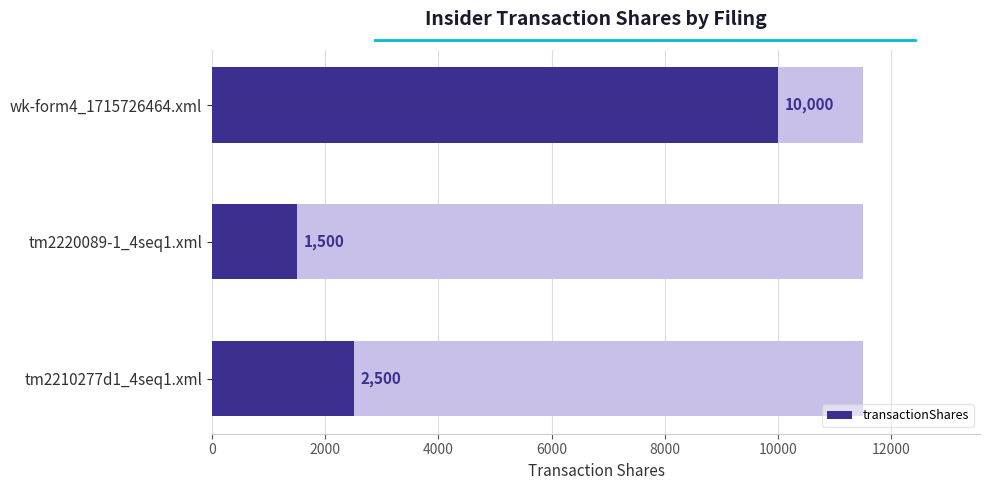

How many series are shown in this chart?

1